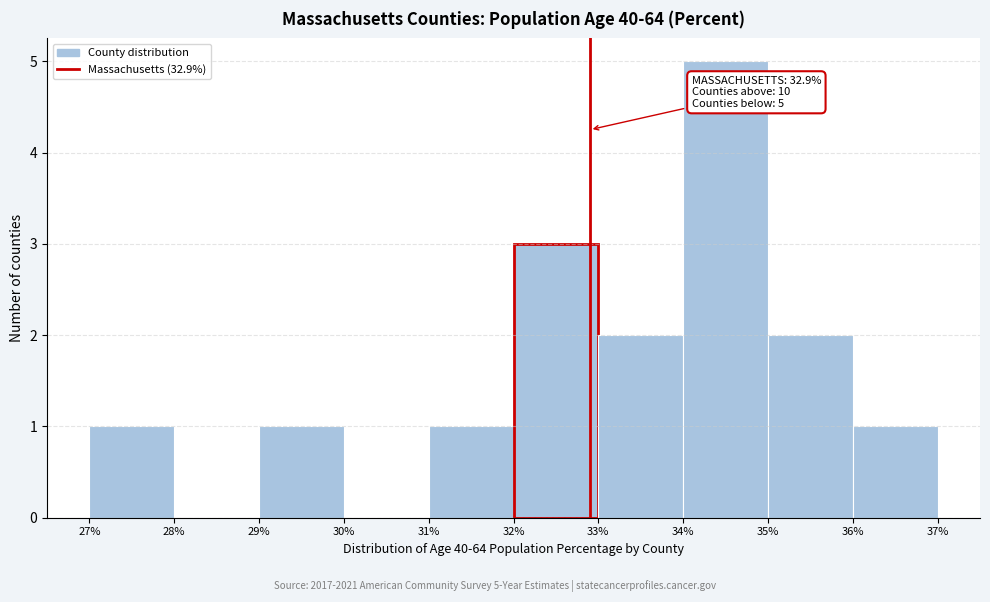

Over which range of the x-axis is the bar tallest?

34% to 35%